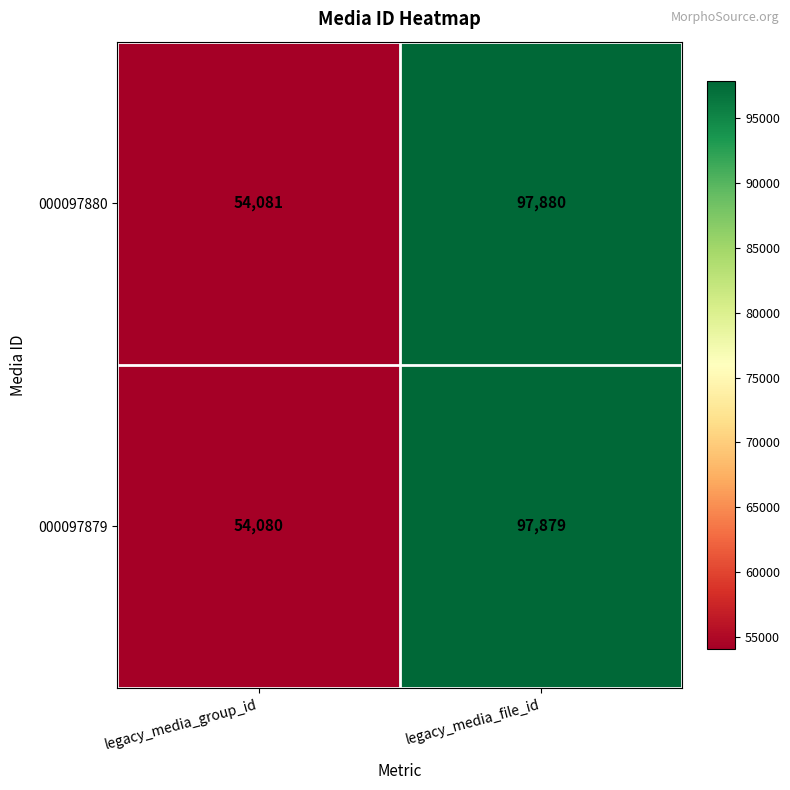

Reading left to right, transcribe all the data shown in this chart.

000097880: legacy_media_group_id=54081	legacy_media_file_id=97880
000097879: legacy_media_group_id=54080	legacy_media_file_id=97879